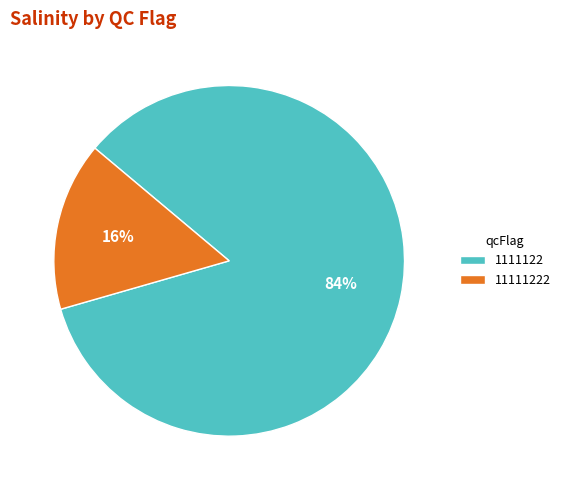

Is there any slice that represents more than half of the pie?

Yes